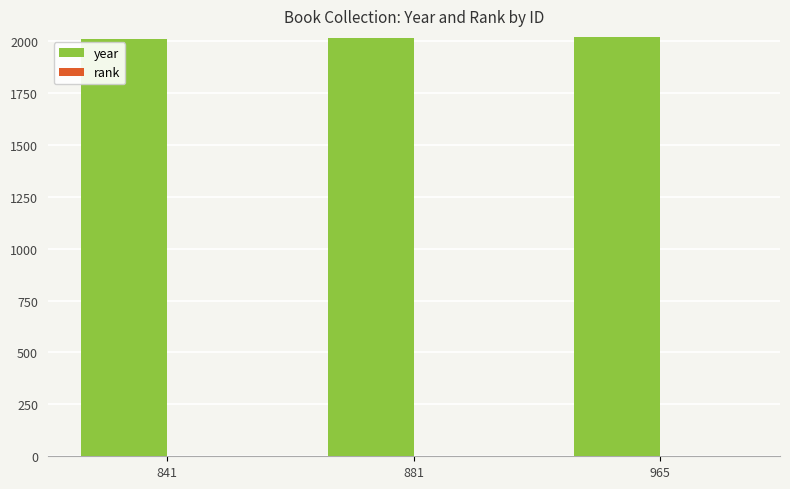

How many year values are between 2009 and 2018?

3